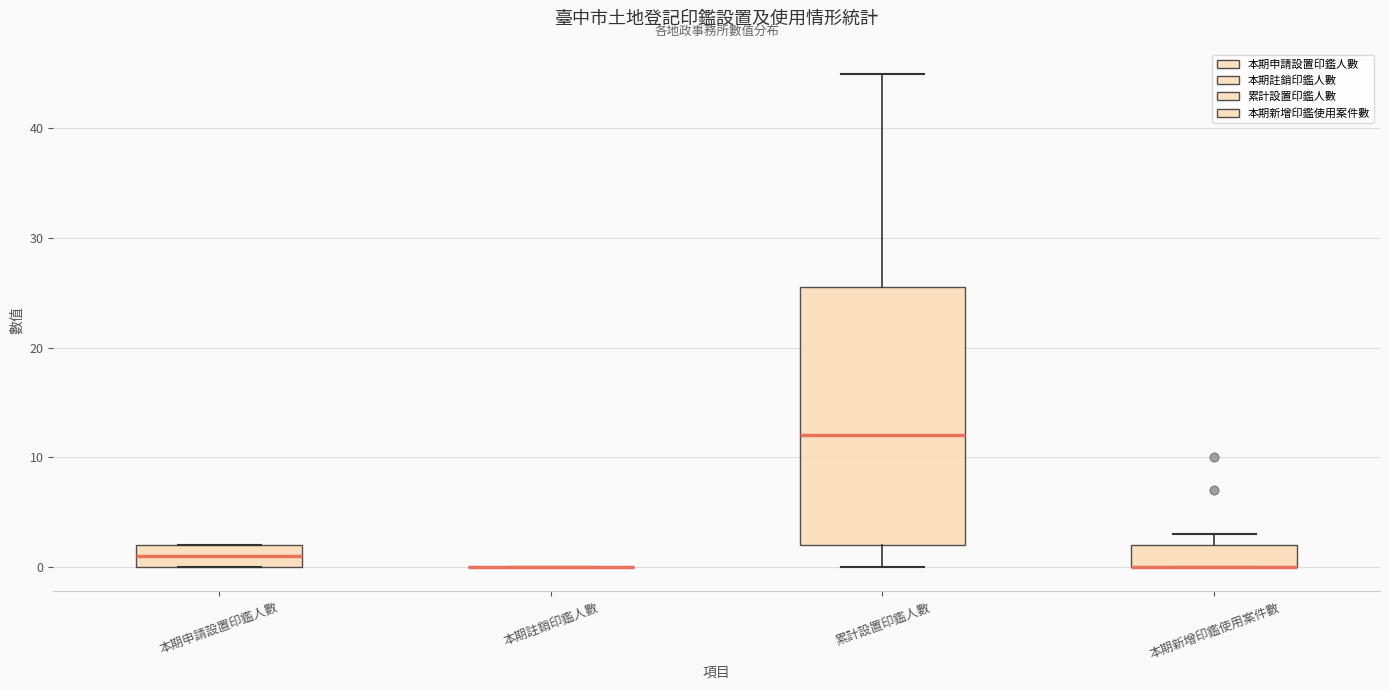

Which box is the tallest, from its lower edge to its upper edge?

累計設置印鑑人數